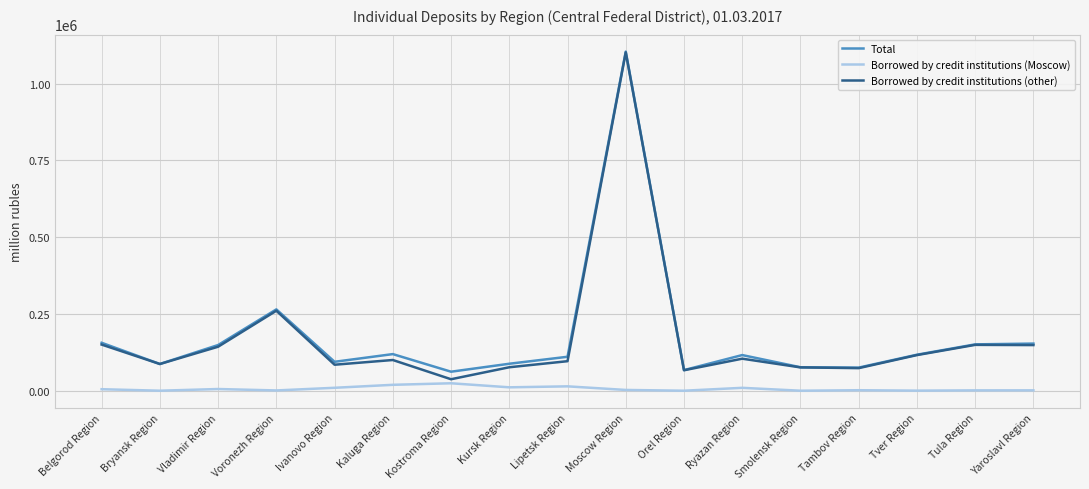

Which series changed the most between Kursk Region and Moscow Region?

Borrowed by credit institutions (other)